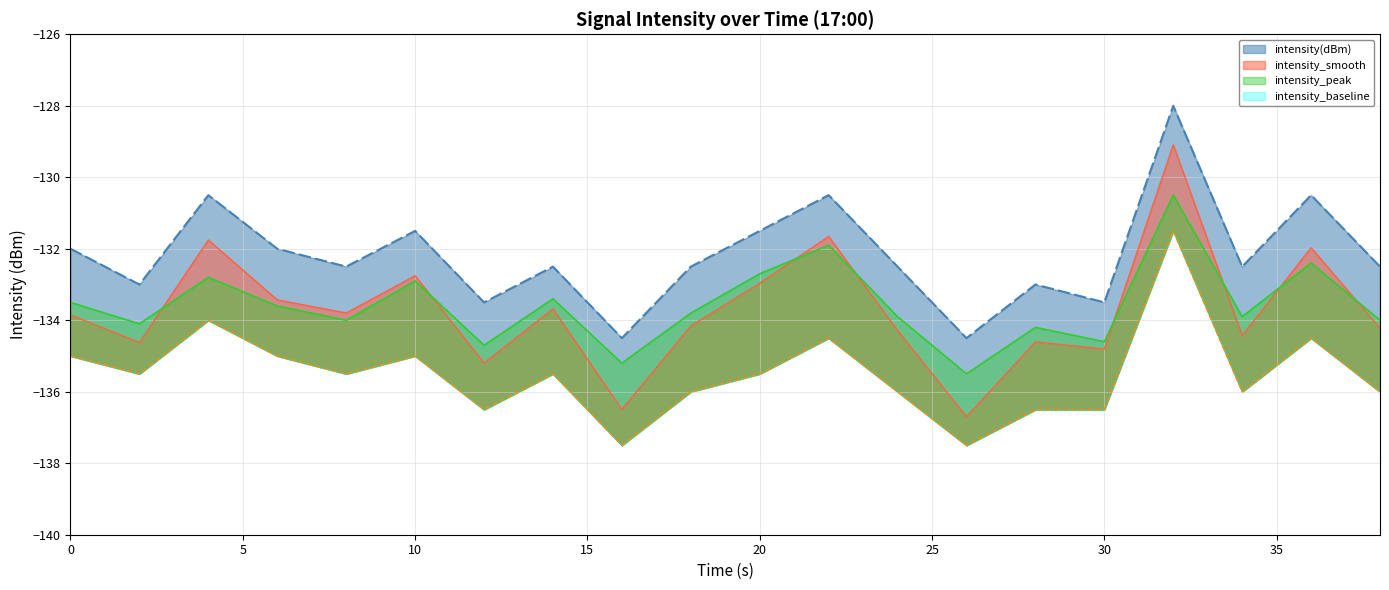

In intensity_baseline, how many points are lower than both neighbors (excluding endpoints)?

6